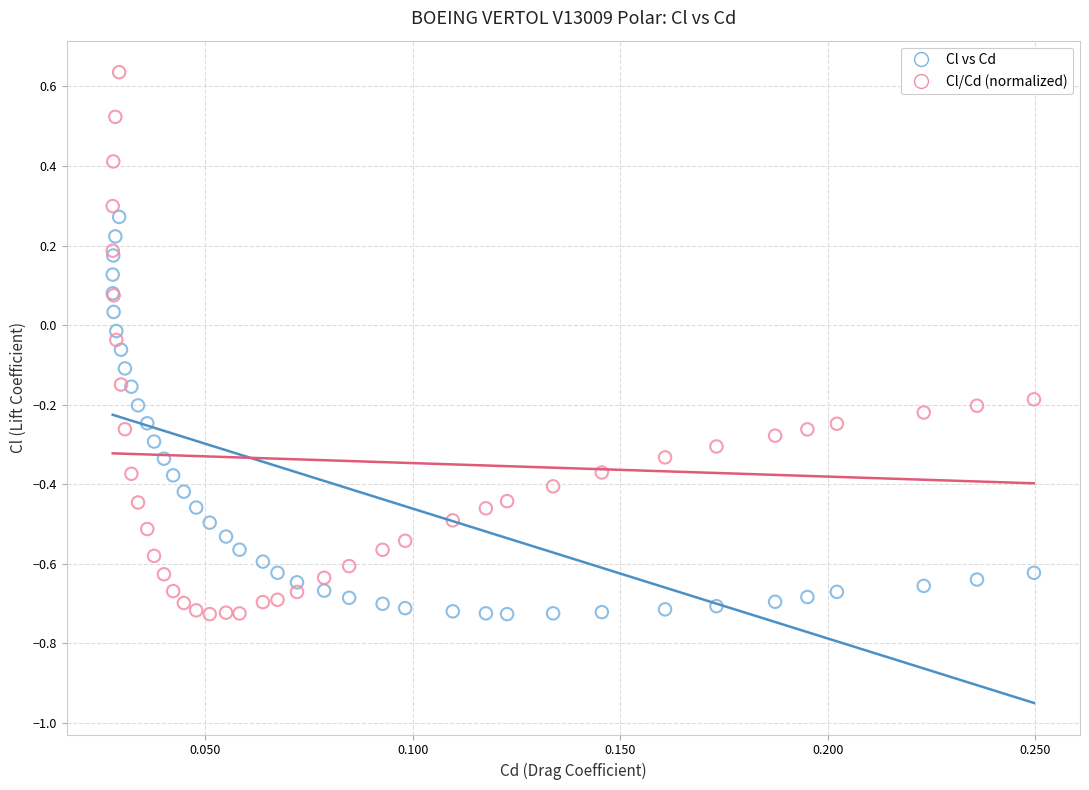

Which series has the widest spread of Y values?

Cl/Cd (normalized)